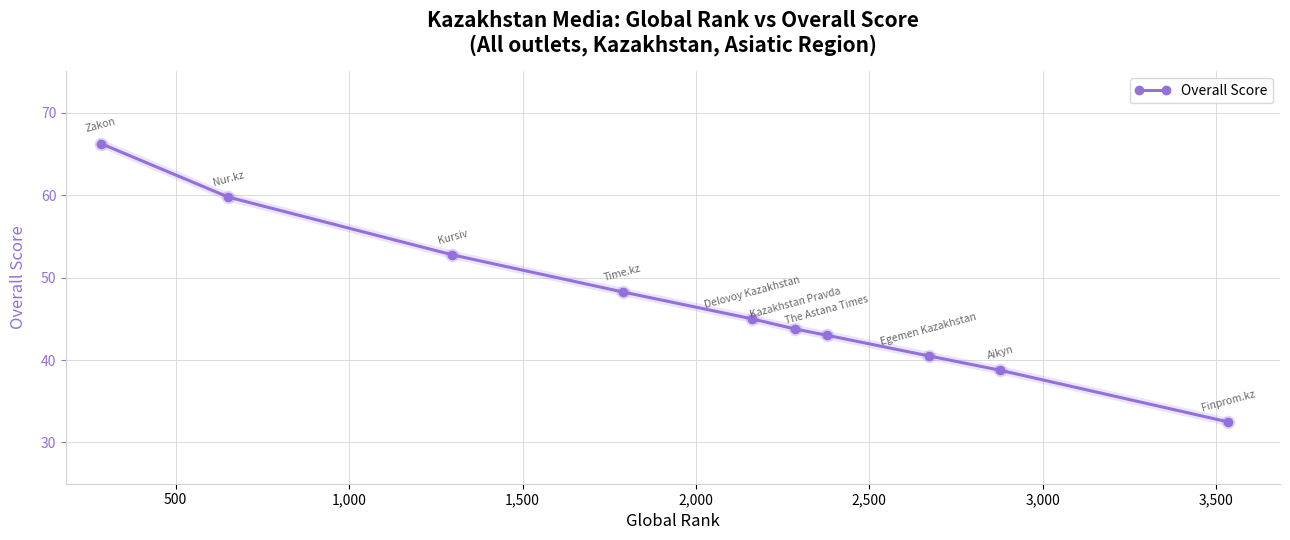

What is the sum of all values?

470.5